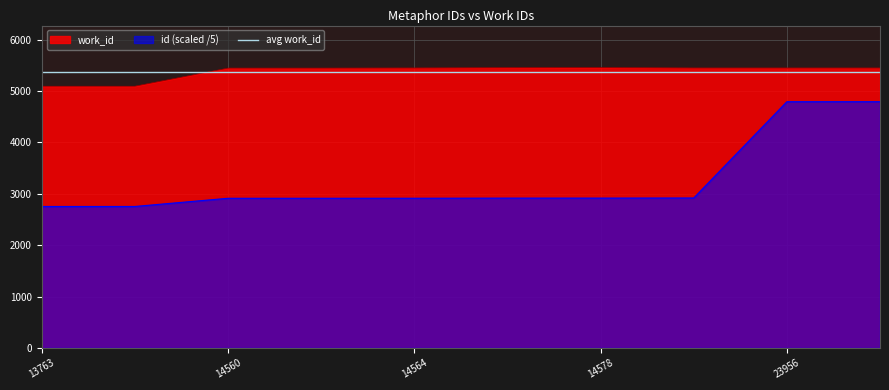

What is the difference between the id values at 14564 and 23957?

1878.6